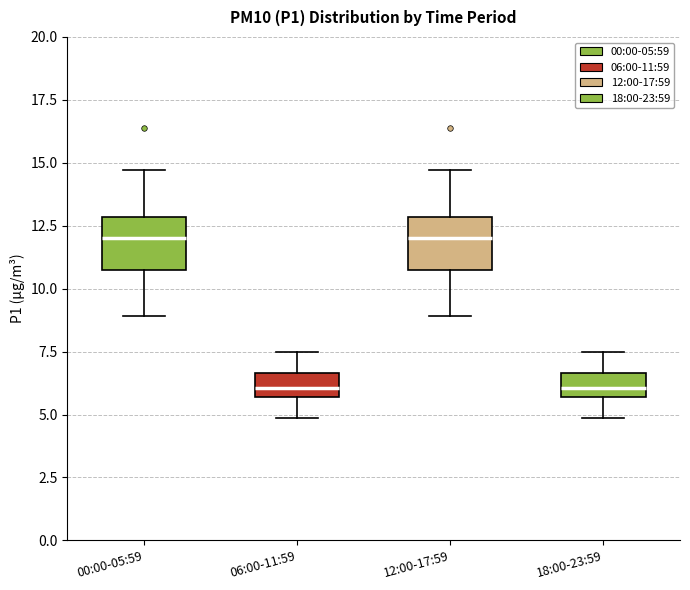

Reading left to right, transcribe this box plot: for each box, give where its median line is, the range the box spans, and where its two whiskers end, as read against the y-axis. The values are not printed on the chart, so give them approximately, as read against the axis.

00:00-05:59: median 12.0, box 11.0 to 13.0, whiskers 9.0 to 14.5
06:00-11:59: median 6.0, box 5.5 to 6.5, whiskers 5.0 to 7.5
12:00-17:59: median 12.0, box 11.0 to 13.0, whiskers 9.0 to 14.5
18:00-23:59: median 6.0, box 5.5 to 6.5, whiskers 5.0 to 7.5